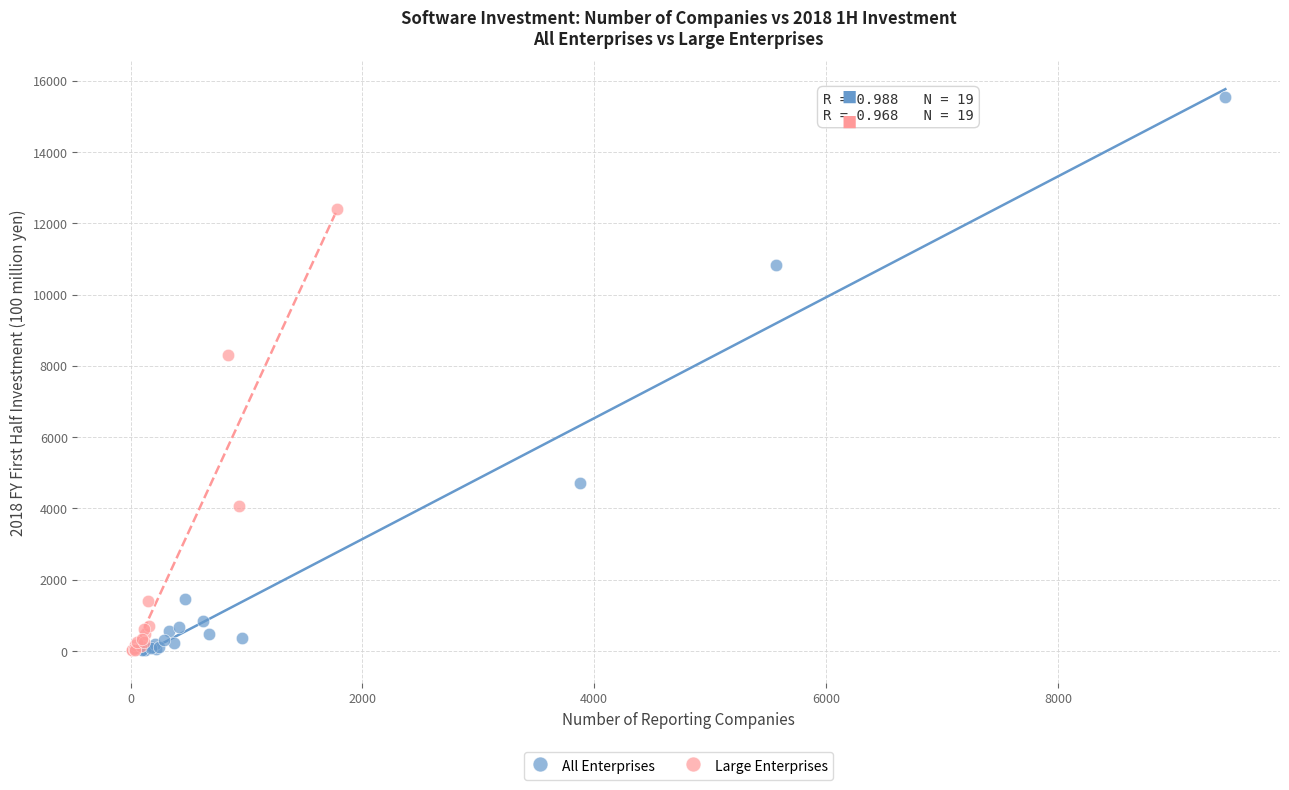

Which series has the widest spread of Y values?

All Enterprises